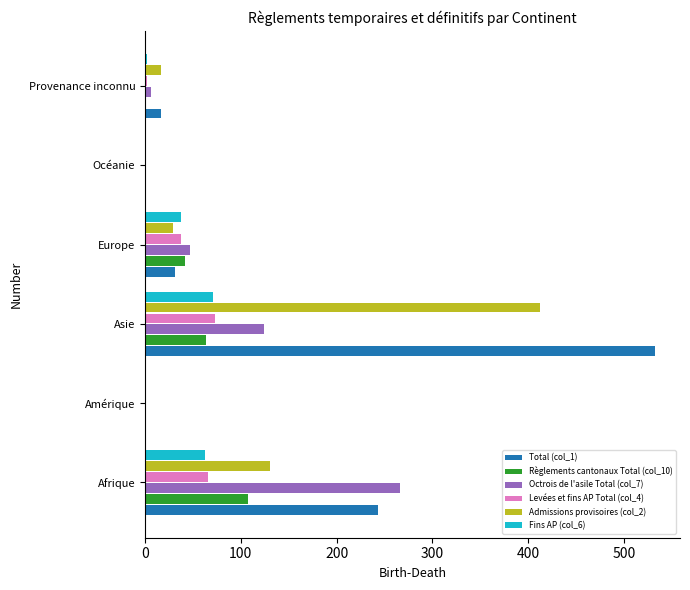

The Fins AP (col_6) series shows 100 at Afrique. True or false?

False